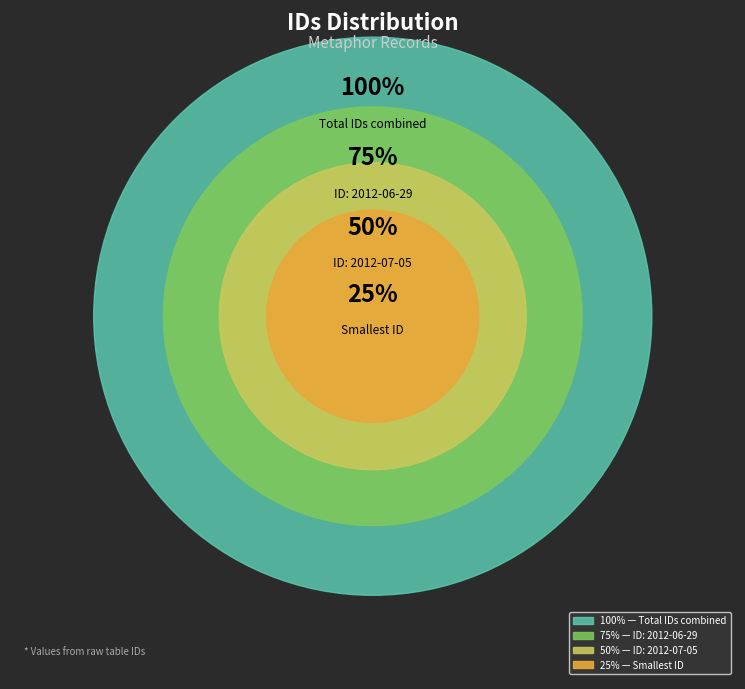

Is it true that 2012-07-05 is 45% of the pie?

False